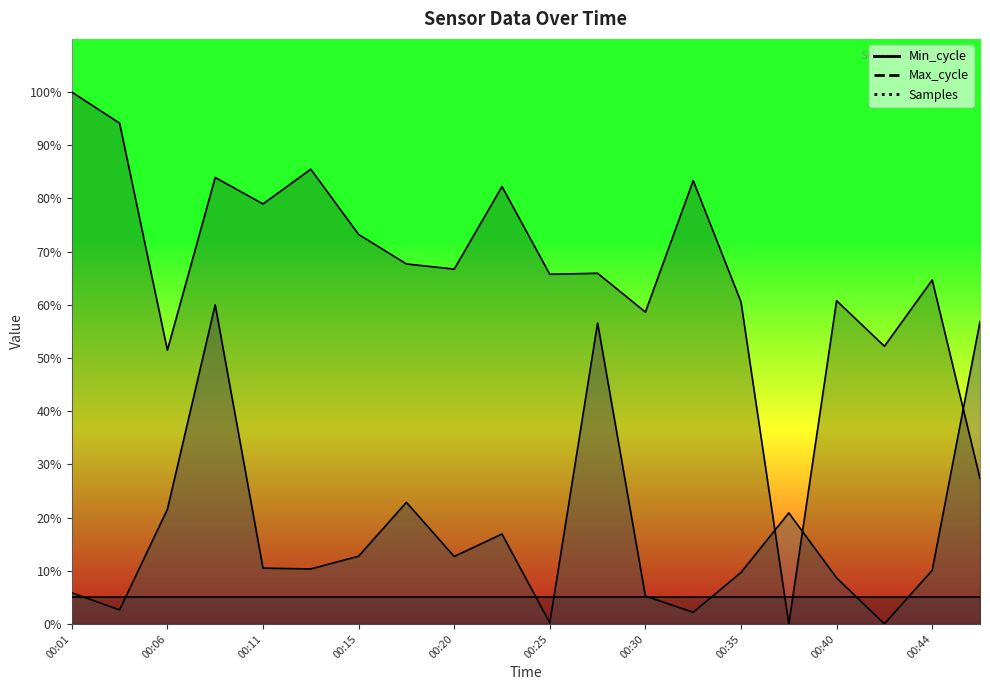

At how many categories does at least one series exceed 22?

19